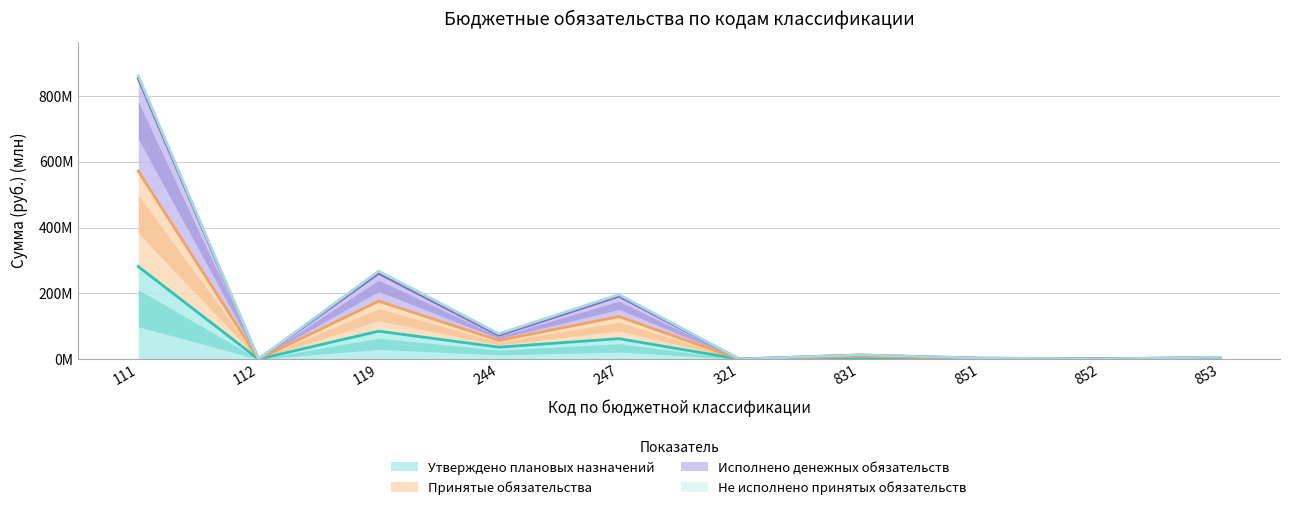

Which category has the highest value across all series?

111